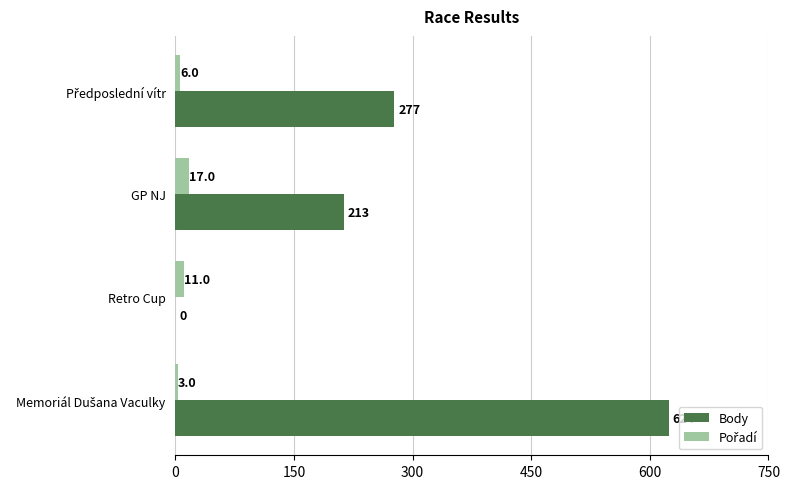

What is the greatest value displayed?

624